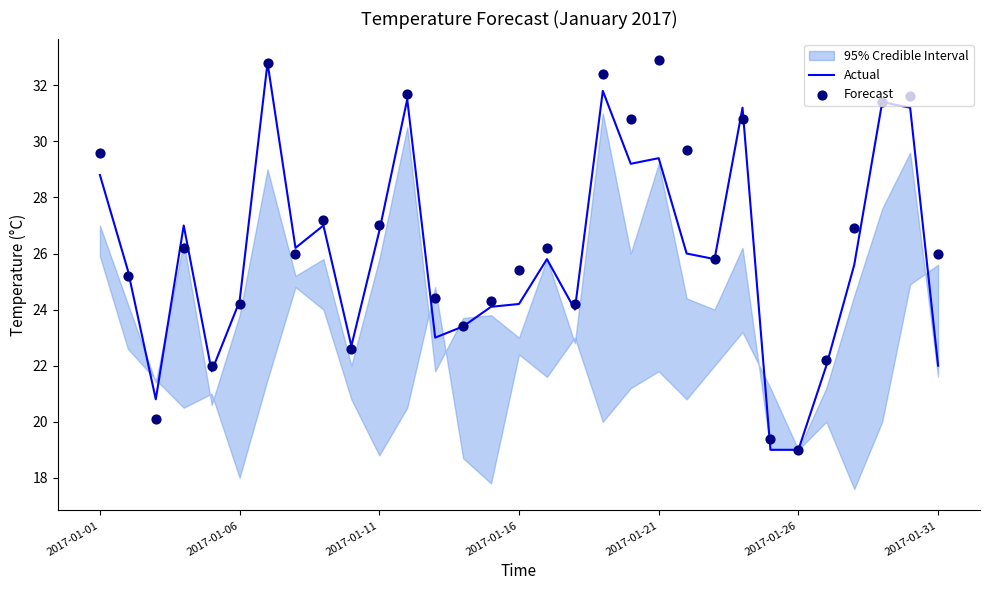

Which series reaches the maximum Y coordinate?

Forecast